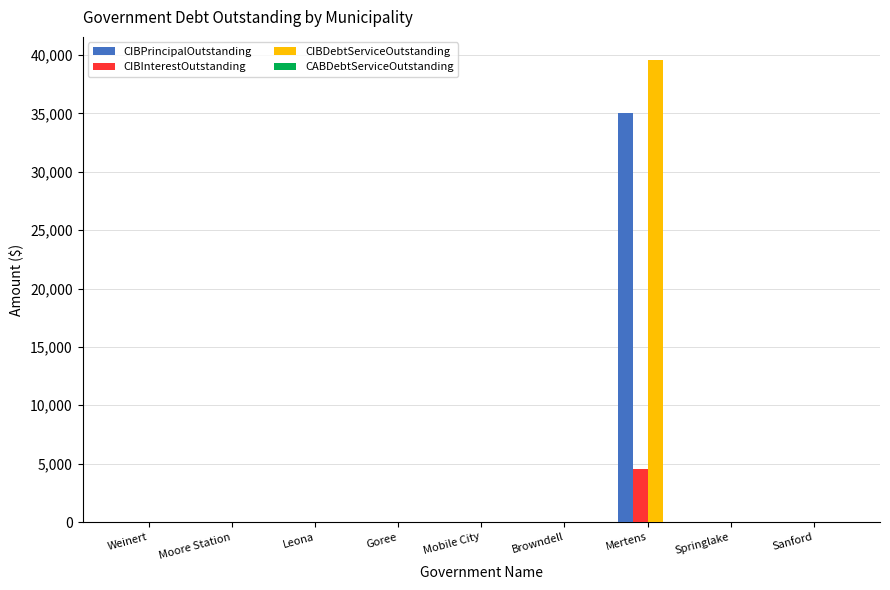

How many groups of bars are there?

9